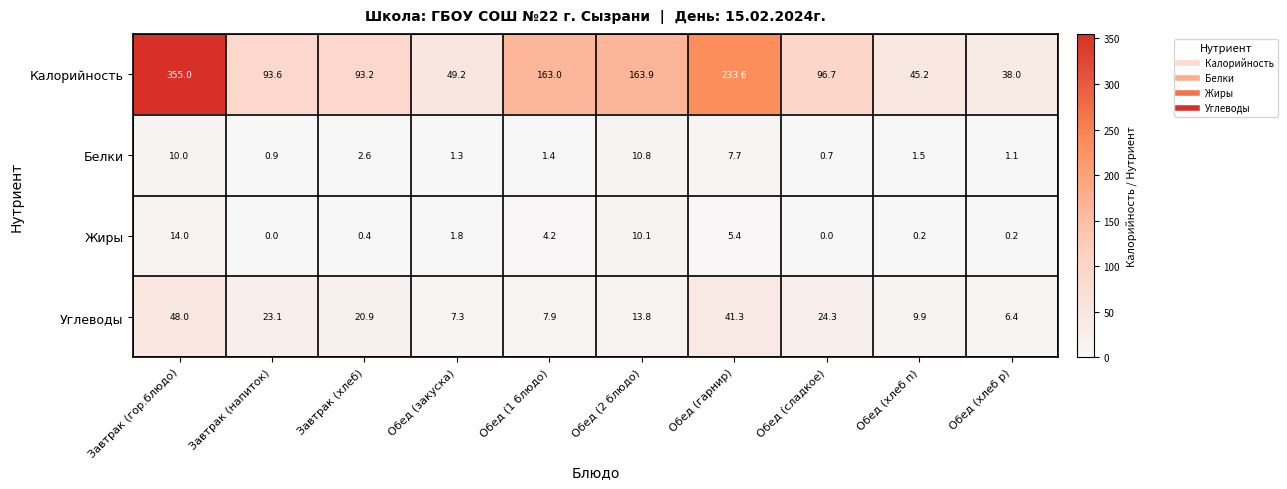

Rank the series at Завтрак (гор.блюдо) from highest to lowest value.

Калорийность, Углеводы, Жиры, Белки